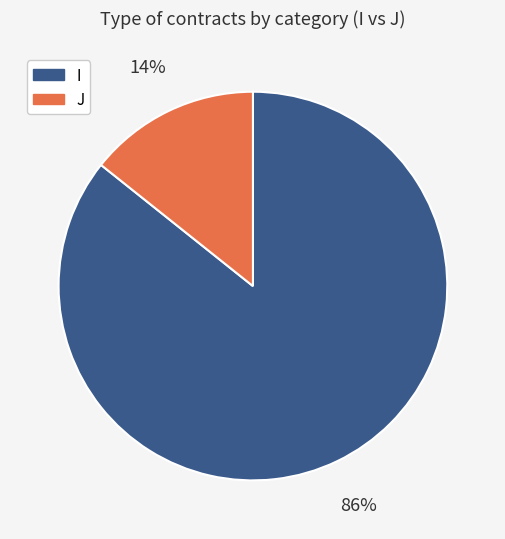

To the nearest percent, what is the combined percentage of I and J?

100%